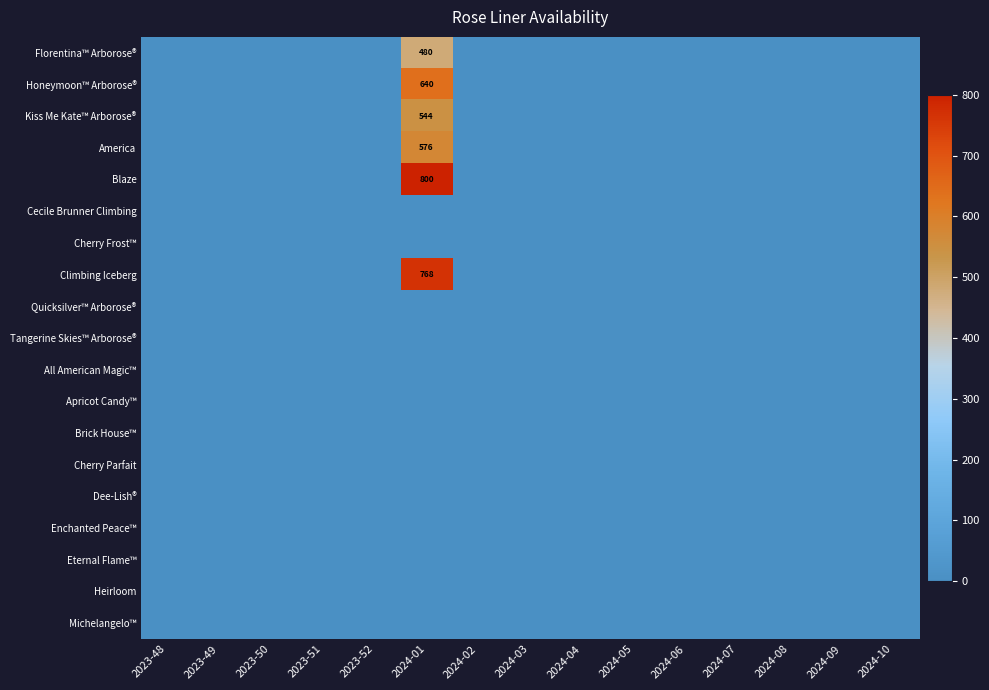

Which series has the largest total across all categories?

Blaze